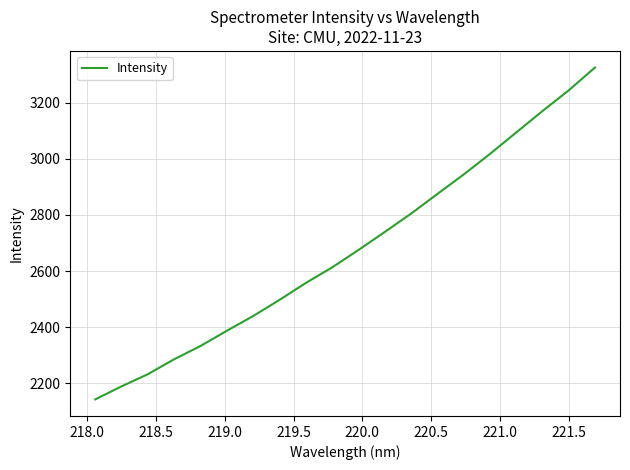

What is the greatest value displayed?

3326.3